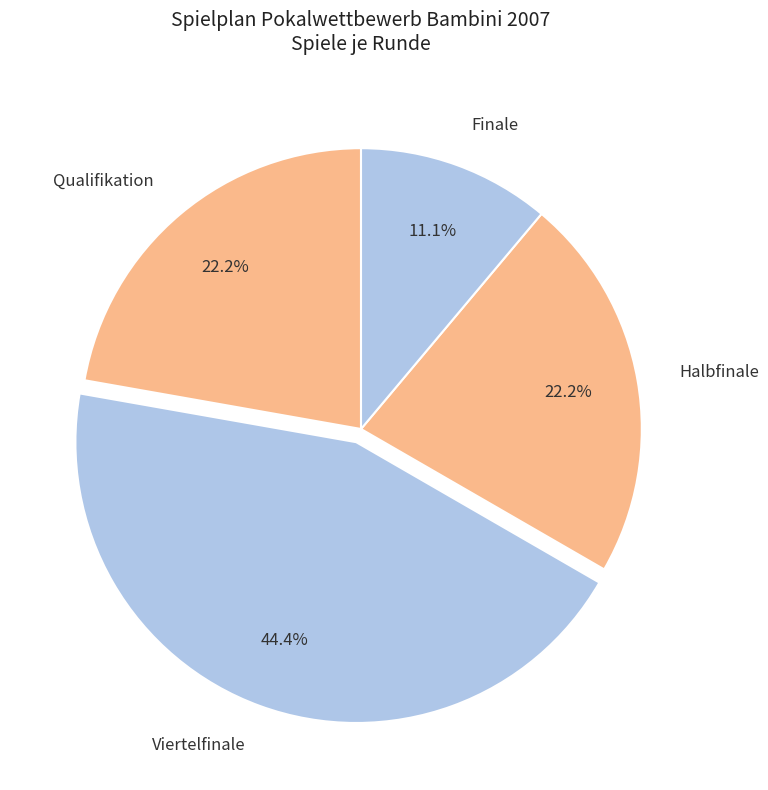

Is Finale the majority of the pie?

No